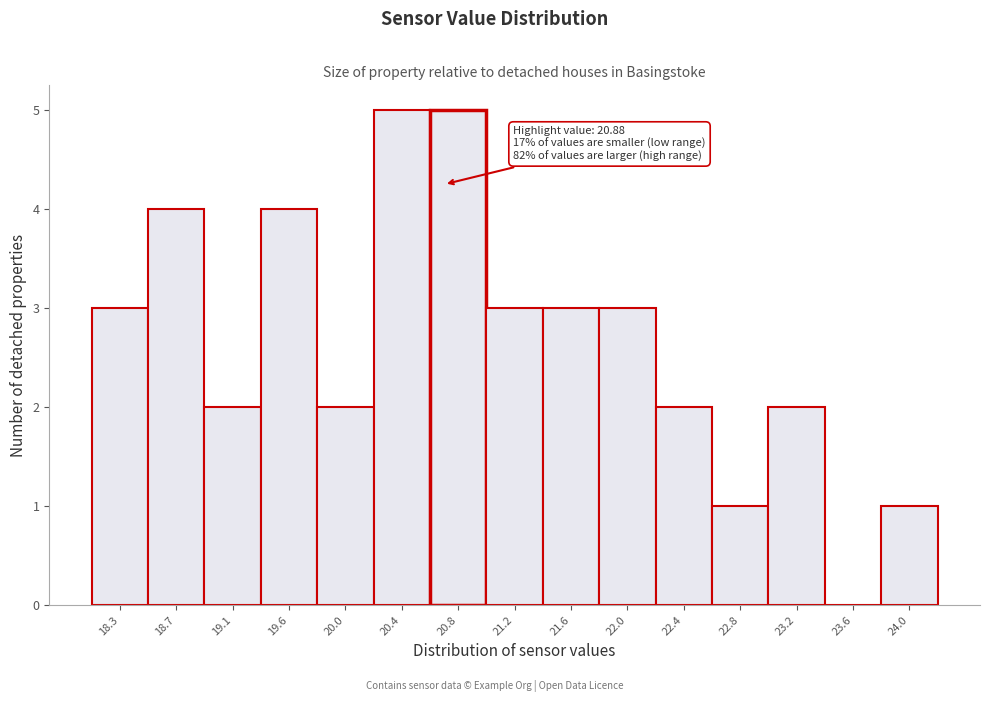

Reading left to right, transcribe all the data shown in this chart.

18.3=3	18.7=4	19.1=2	19.6=4	20.0=2	20.4=5	20.8=5	21.2=3	21.6=3	22.0=3	22.4=2	22.8=1	23.2=2	23.6=0	24.0=1